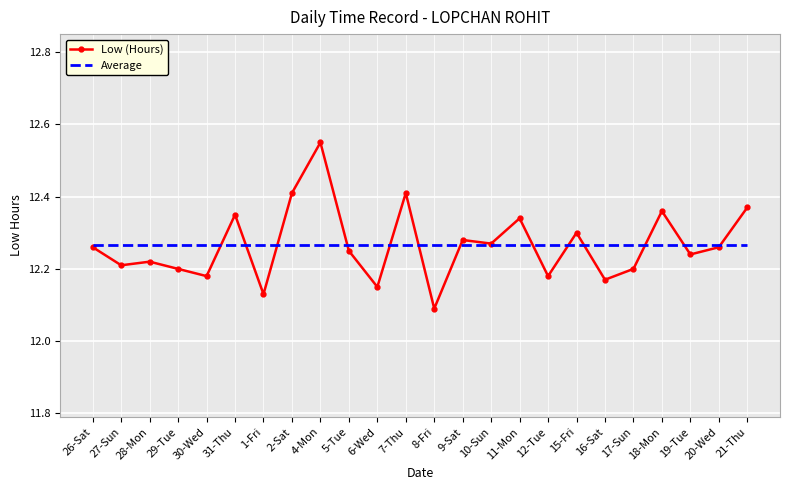

At which category does the chart reach its minimum across all series?

8-Fri